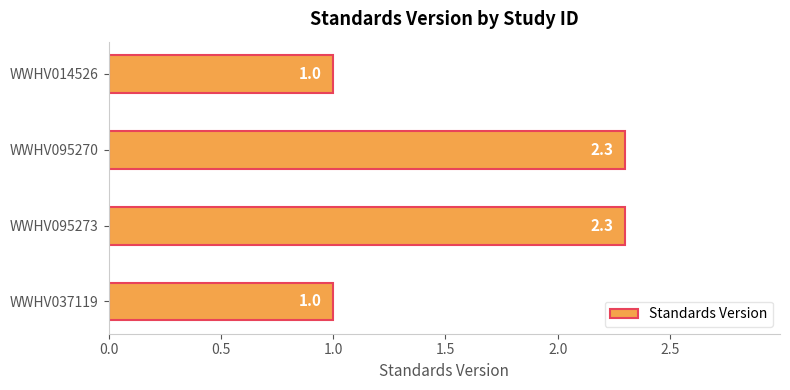

Is it true that the value at WWHV095273 is 2.3?

True